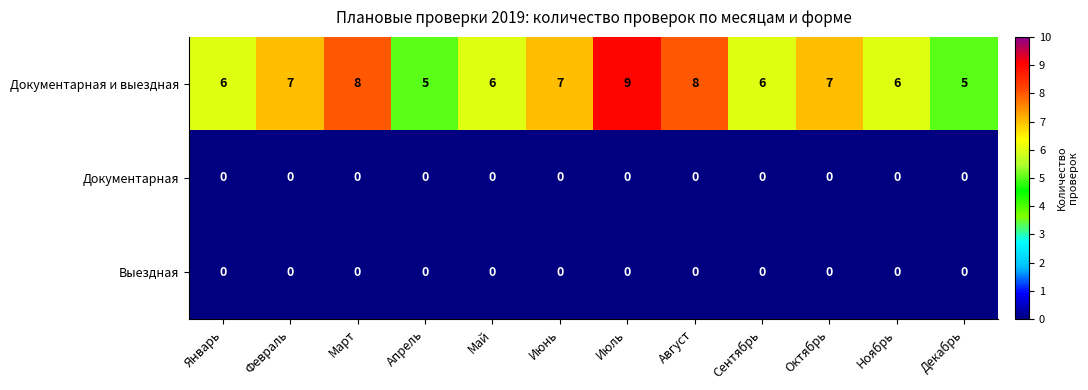

At how many categories does at least one series exceed 4?

12